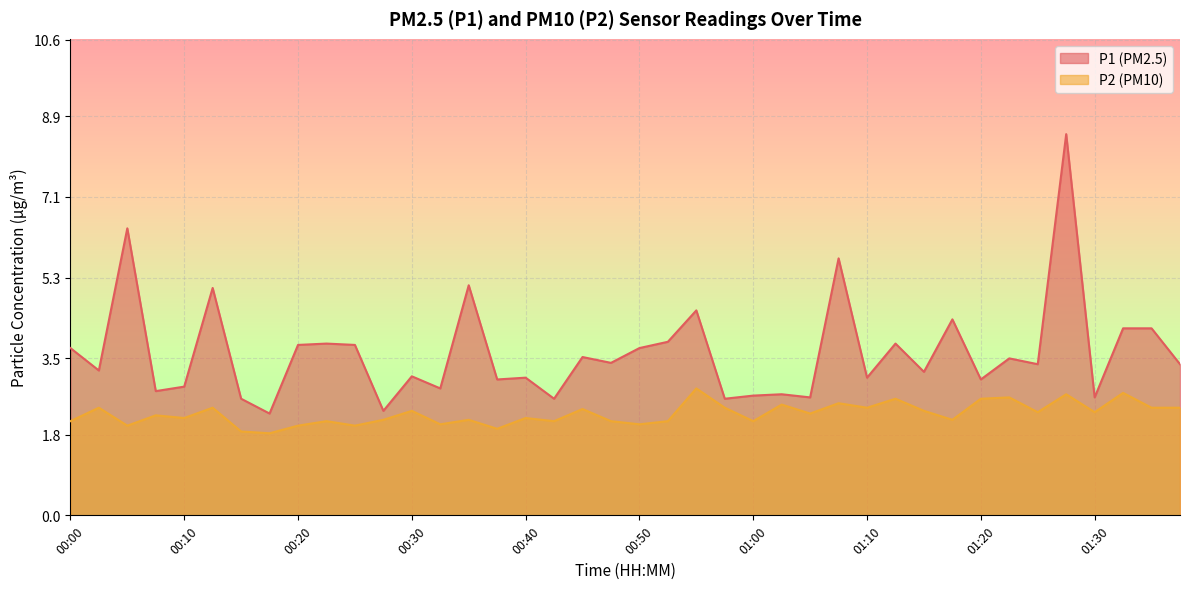

What is the difference between the maximum and minimum values in the P1 series?

6.2